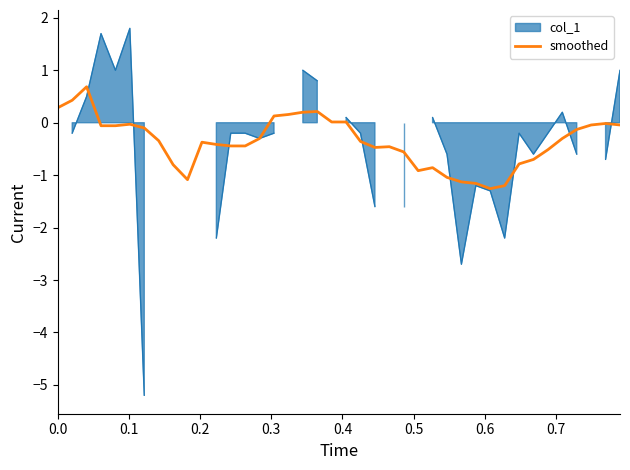

What is the lowest value of the smoothed series?

-1.3